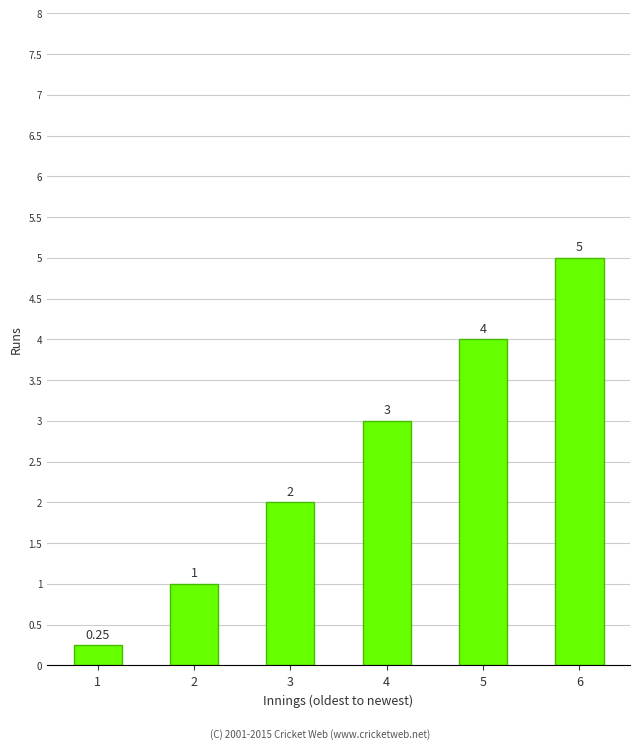

What is the average value?

2.5